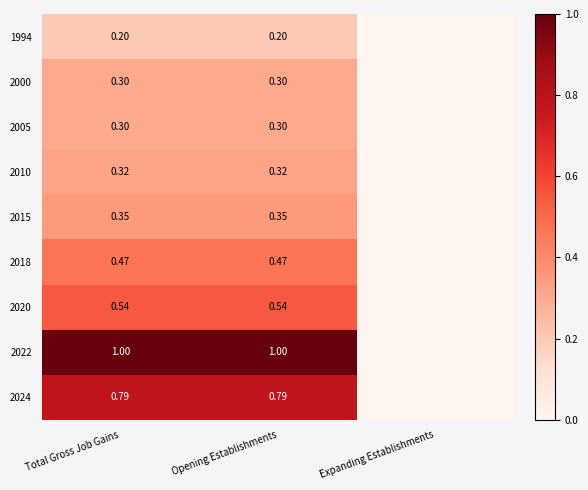

What is the greatest value displayed?

1.0